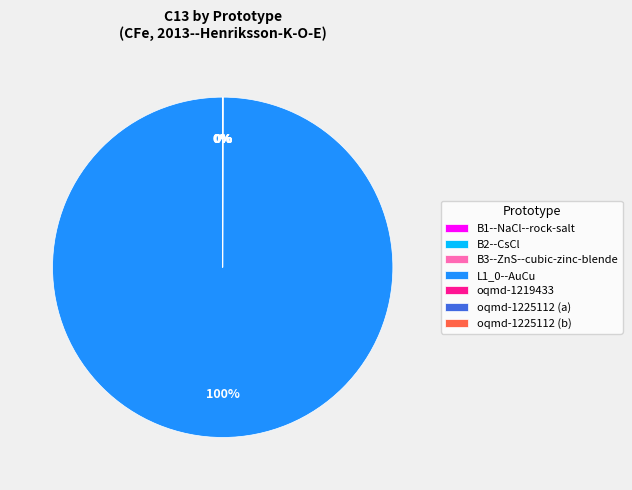

To the nearest percent, what is the difference between the largest and smallest slice percentages?

100%